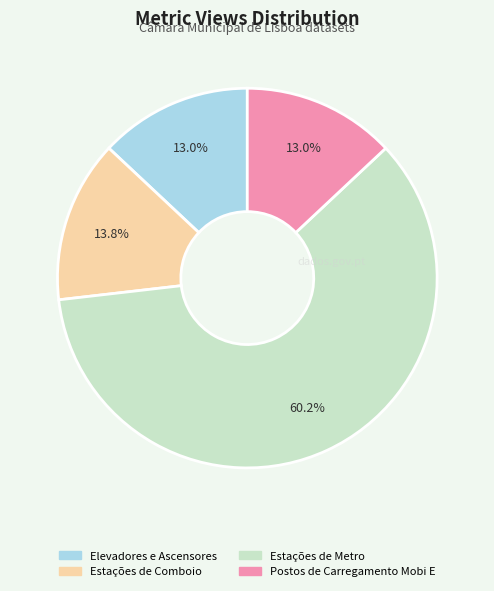

To the nearest percent, what is the combined percentage of Estações de Metro and Elevadores e Ascensores?

73%